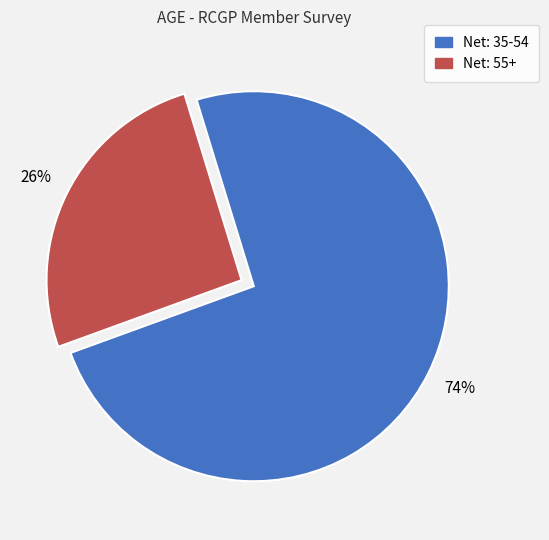

Is there a majority slice in this chart?

Yes